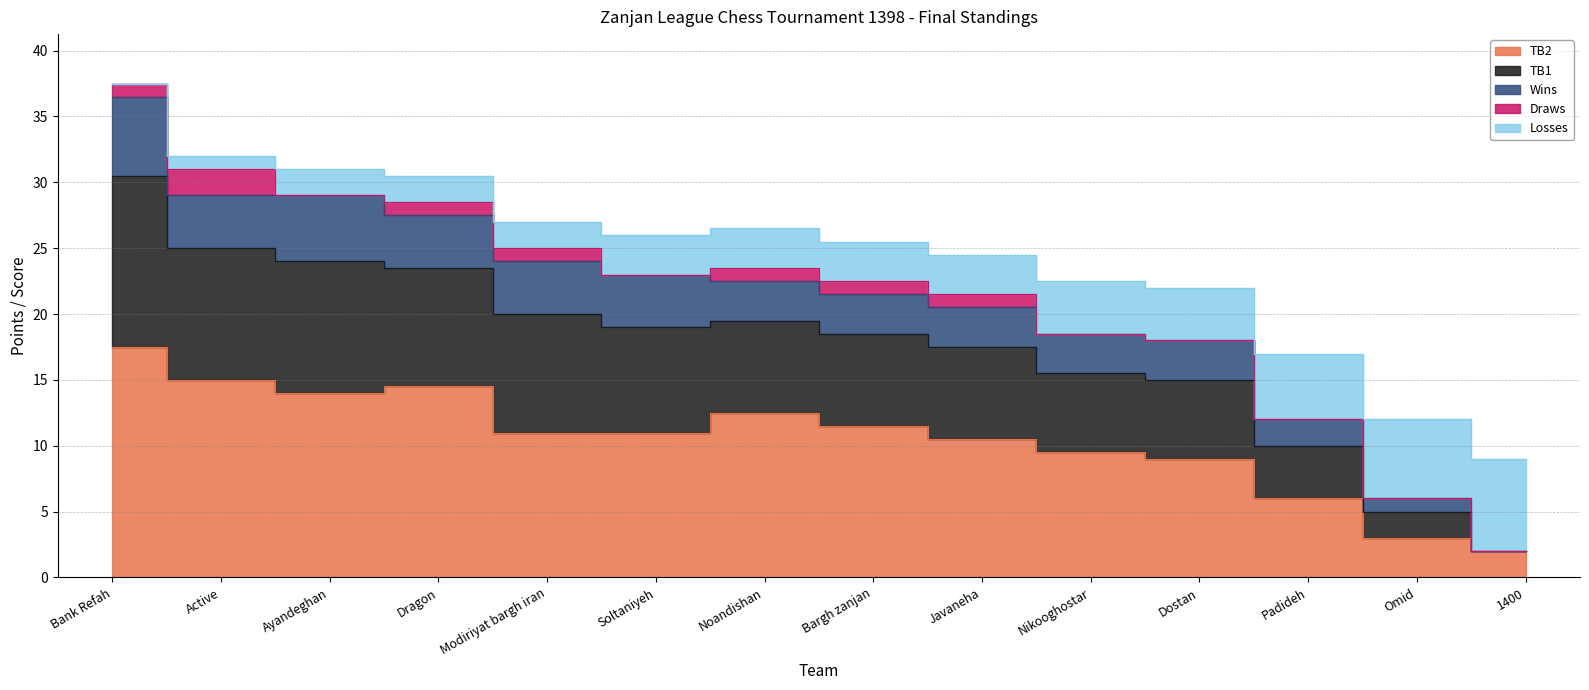

What is the spread (max minus min) of values at Noandishan?

11.0